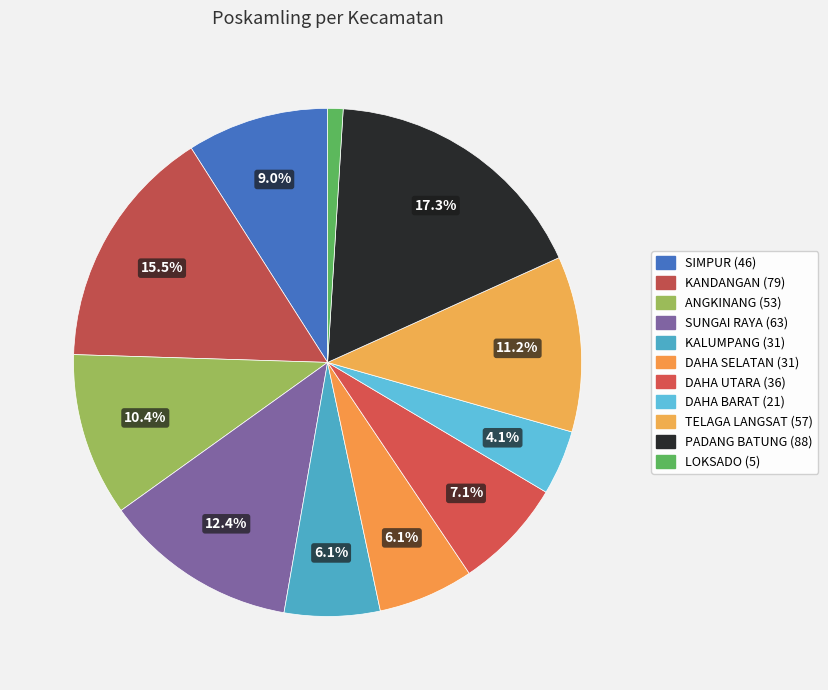

Is the sum of LOKSADO and TELAGA LANGSAT greater than half?

No